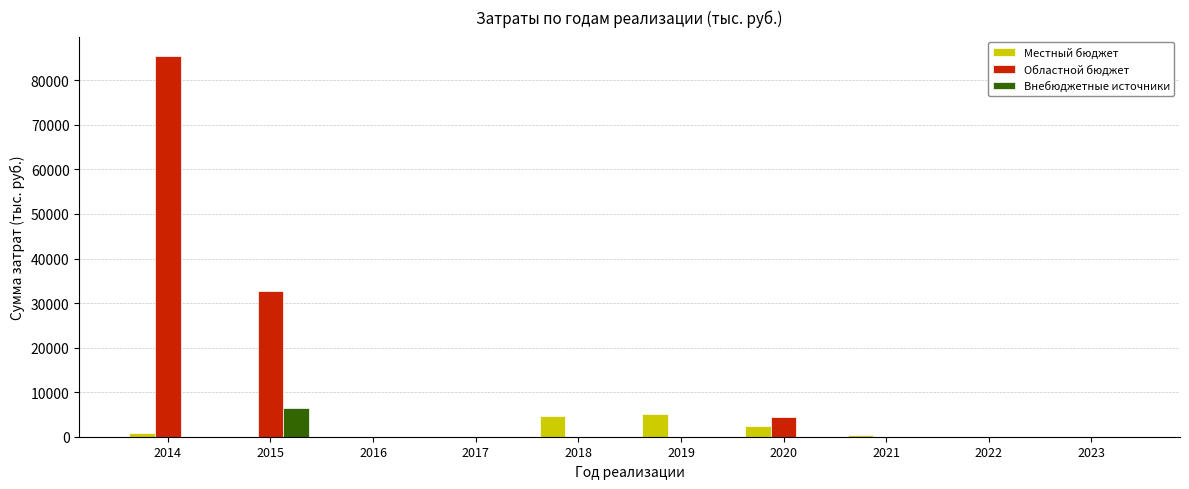

Which series changed the most between 2018 and 2022?

Местный бюджет